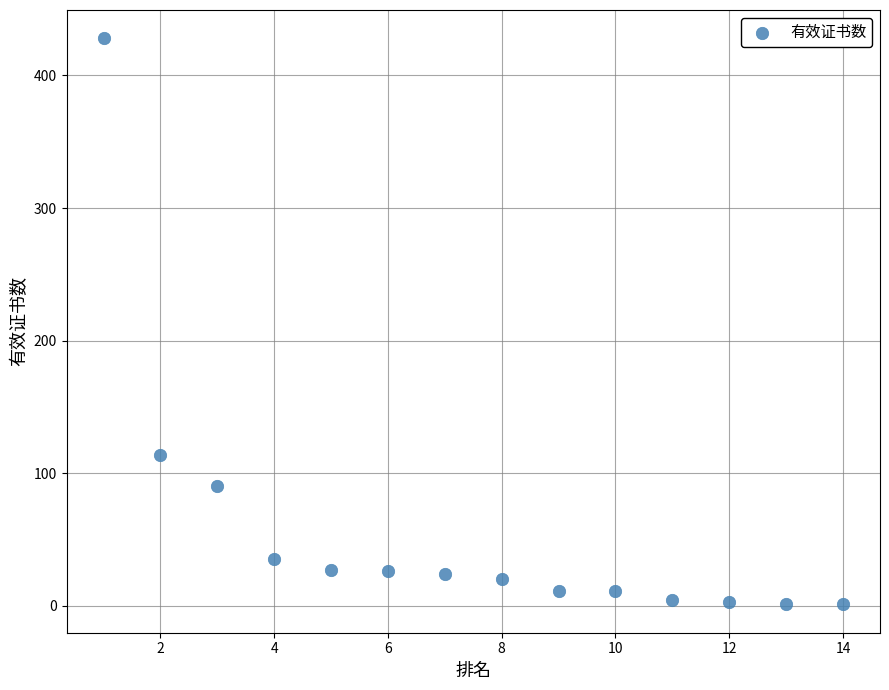

What is the range of Y values (max minus min)?

427